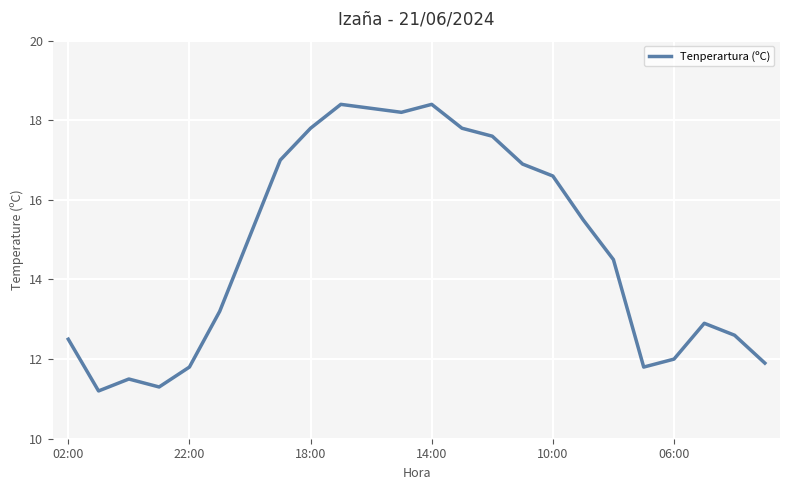

What is the smallest value displayed?

11.2